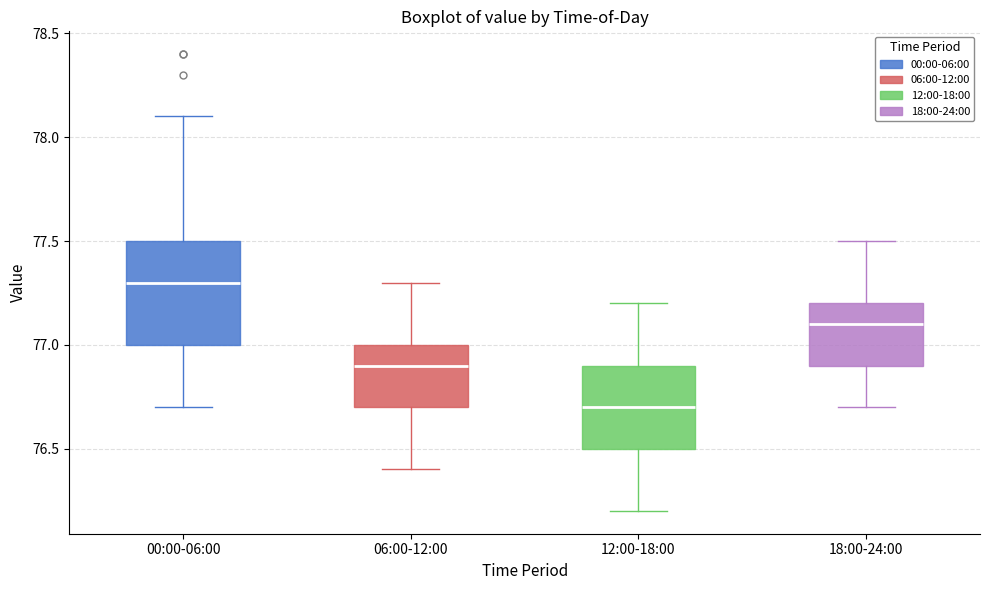

Comparing the boxes themselves (not the whiskers), which one is the tallest?

00:00-06:00